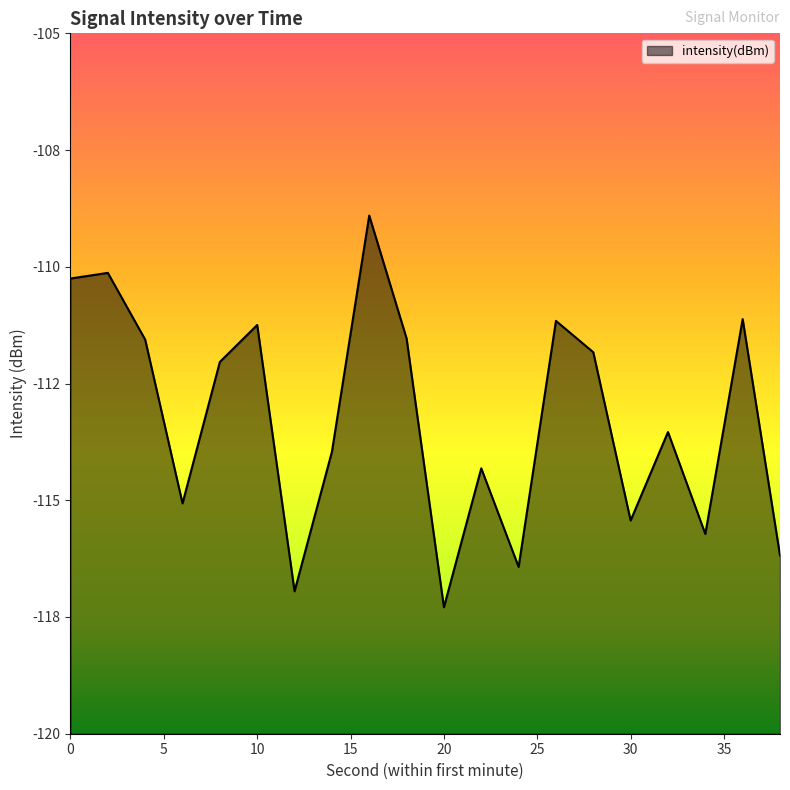

True or false: the data shows -166.3 at 12.

False